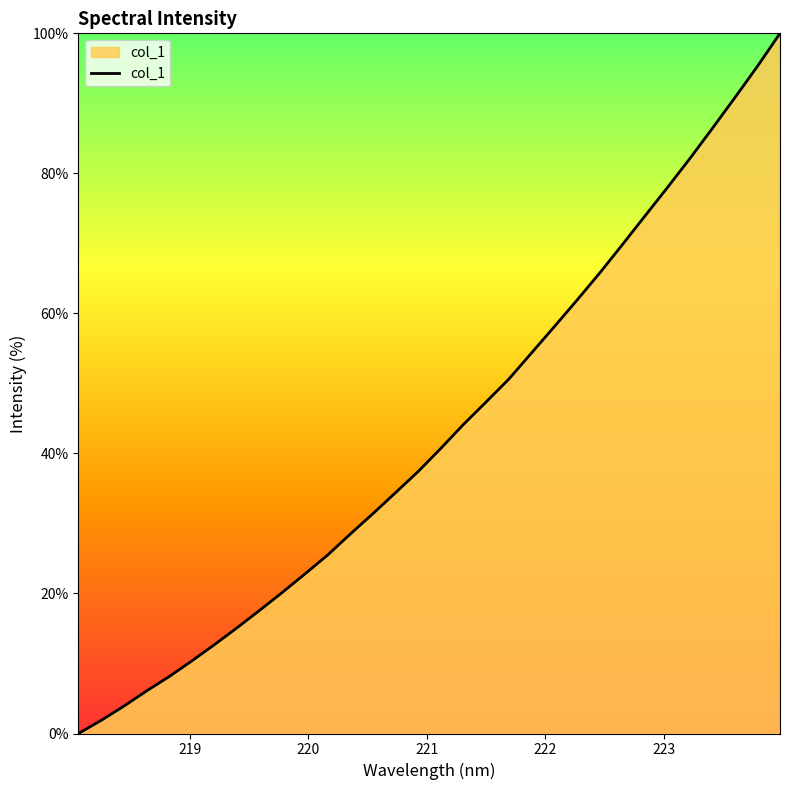

What is the maximum value shown in the chart?

100.0